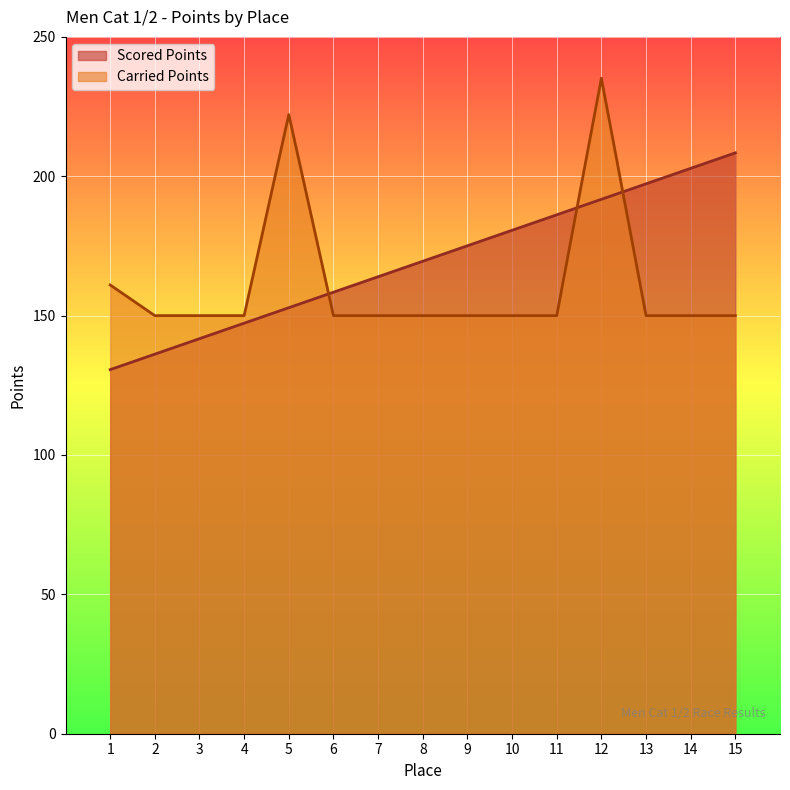

Reading left to right, what are all the values shown in this chart?

Scored Points: 1=130.6	2=136.2	3=141.7	4=147.3	5=152.8	6=158.4	7=164.0	8=169.5	9=175.1	10=180.6	11=186.2	12=191.7	13=197.3	14=202.8	15=208.4
Carried Points: 1=161.0	2=150.0	3=150.0	4=150.0	5=222.1	6=150.0	7=150.0	8=150.0	9=150.0	10=150.0	11=150.0	12=235.2	13=150.0	14=150.0	15=150.0